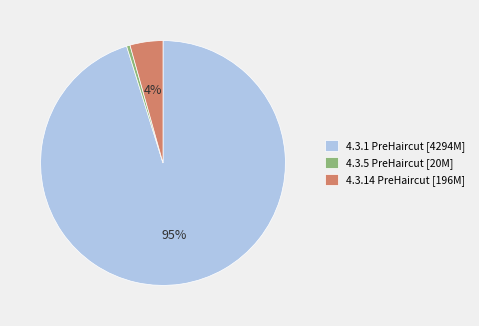

What percentage is the 4.3.14 PreHaircut [196M] slice, to the nearest percent?

4%